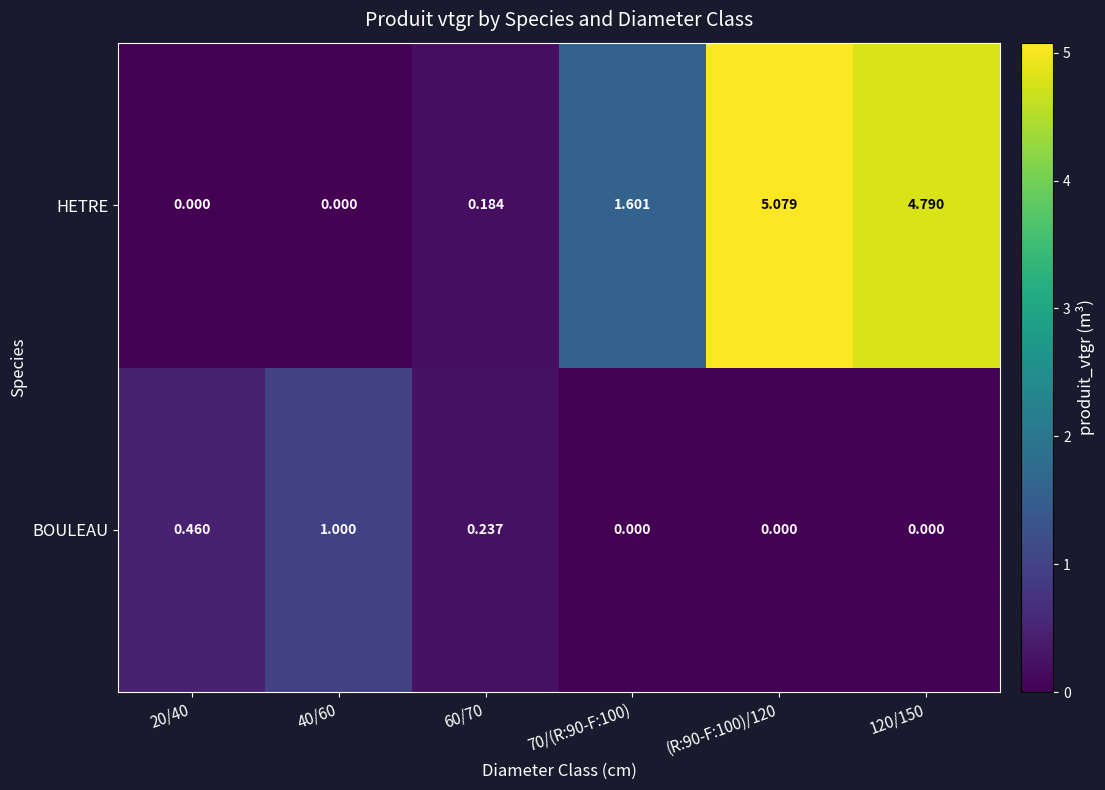

Rank the series at (R:90-F:100)/120 from highest to lowest value.

HETRE, BOULEAU